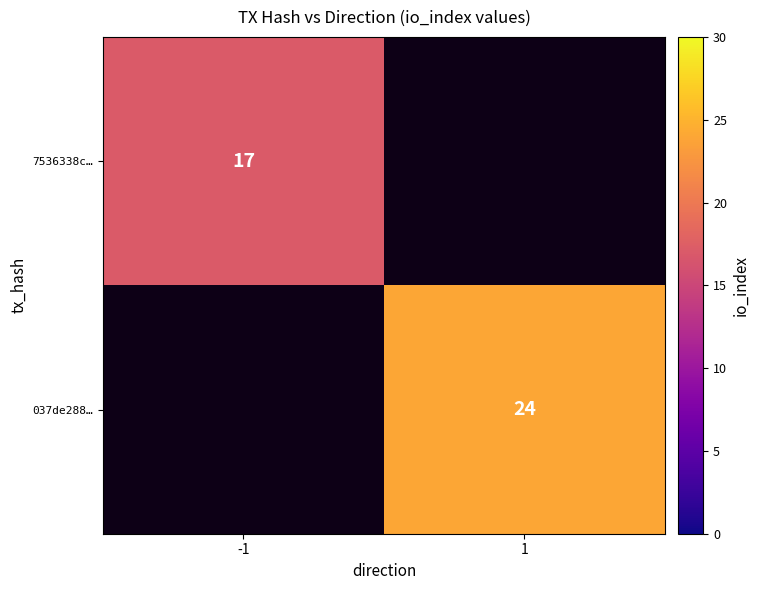

Is it true that 7536338c… equals 17 at -1?

True